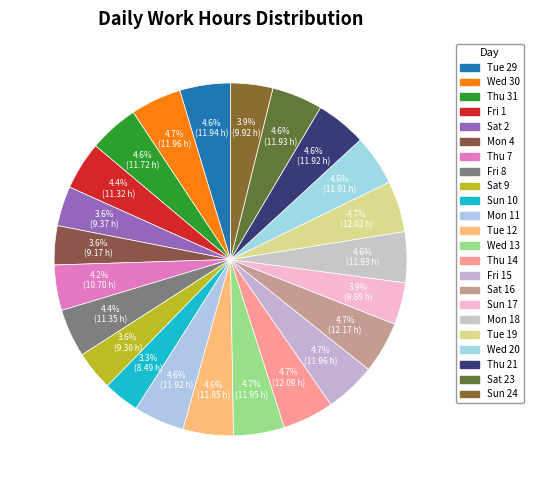

Count the number of slices in the pie.

23